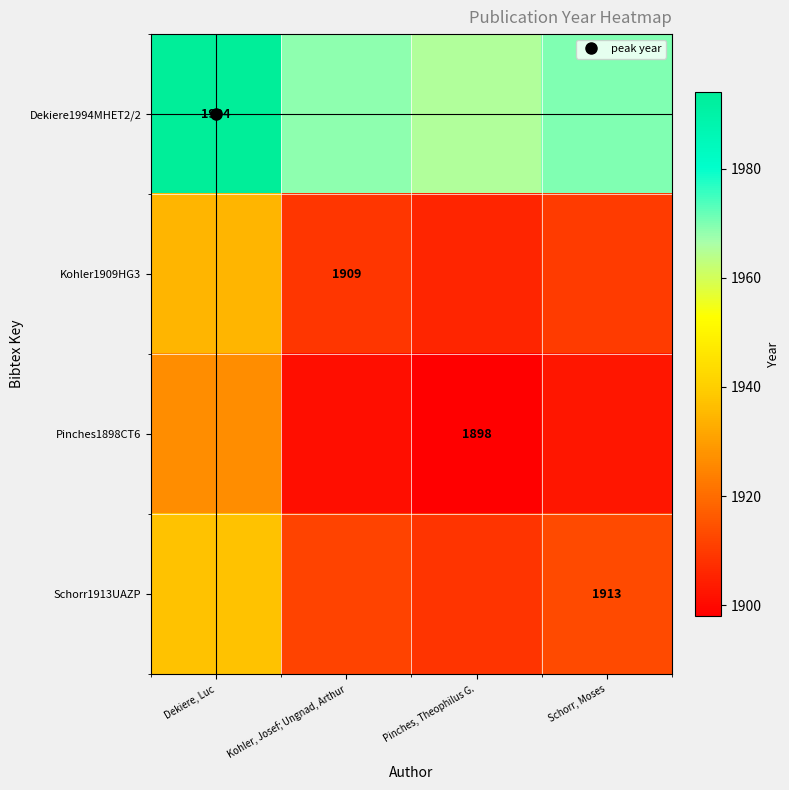

What value does the Schorr1913UAZP series have at Kohler, Josef; Ungnad, Arthur?

1911.8